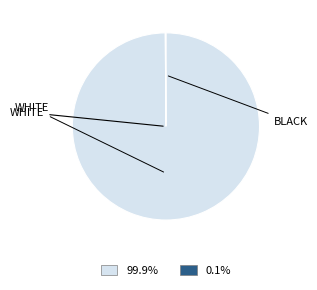

Is there a majority slice in this chart?

Yes